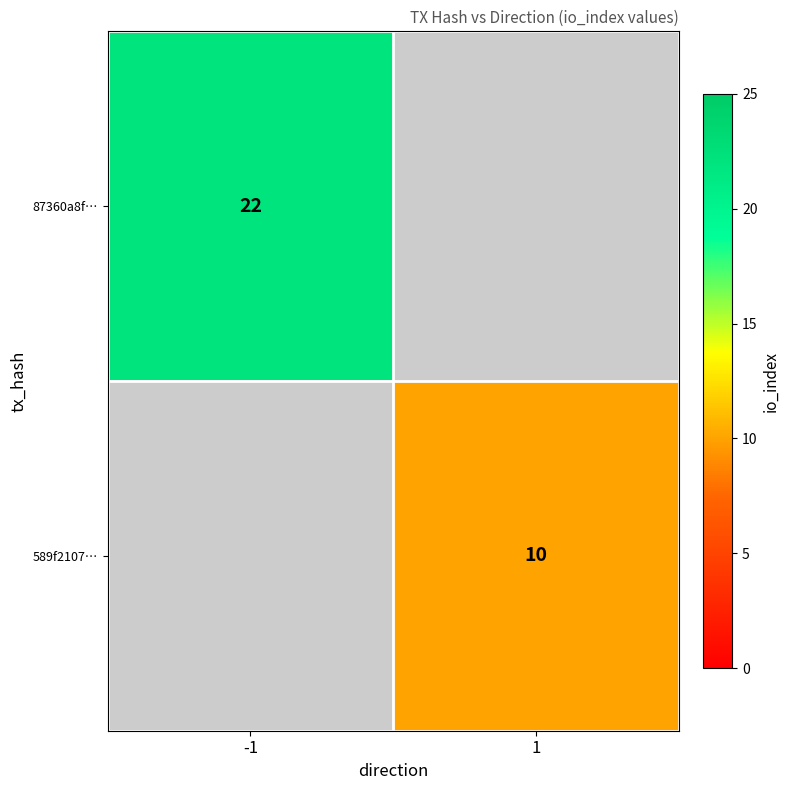

True or false: 589f2107… has a value of 16 at 1.

False